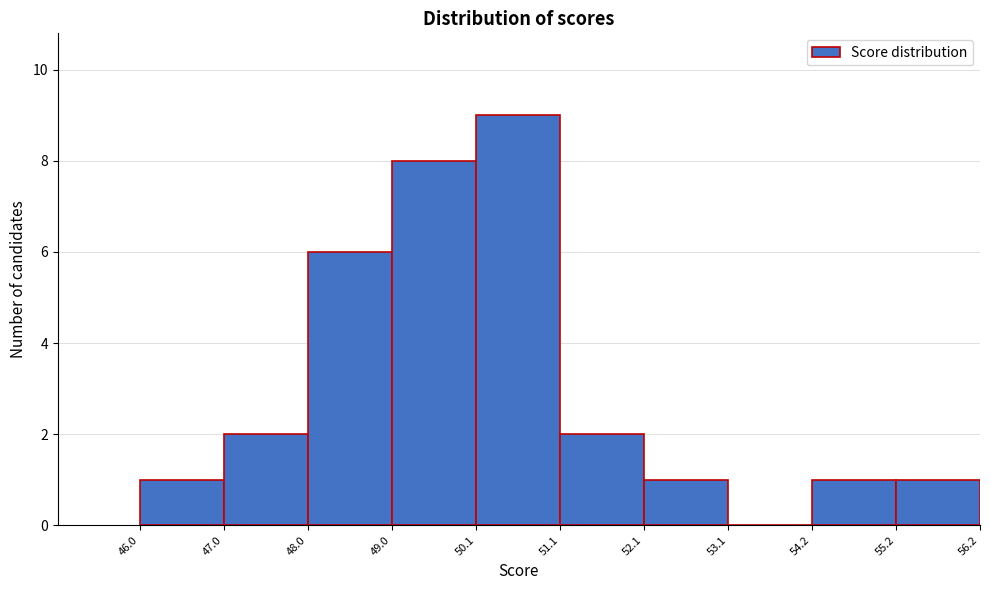

What is the height of the bar covering 52.1 to 53.1 on the x-axis? The values are not printed on the chart, so give them approximately, as read against the axis.

1